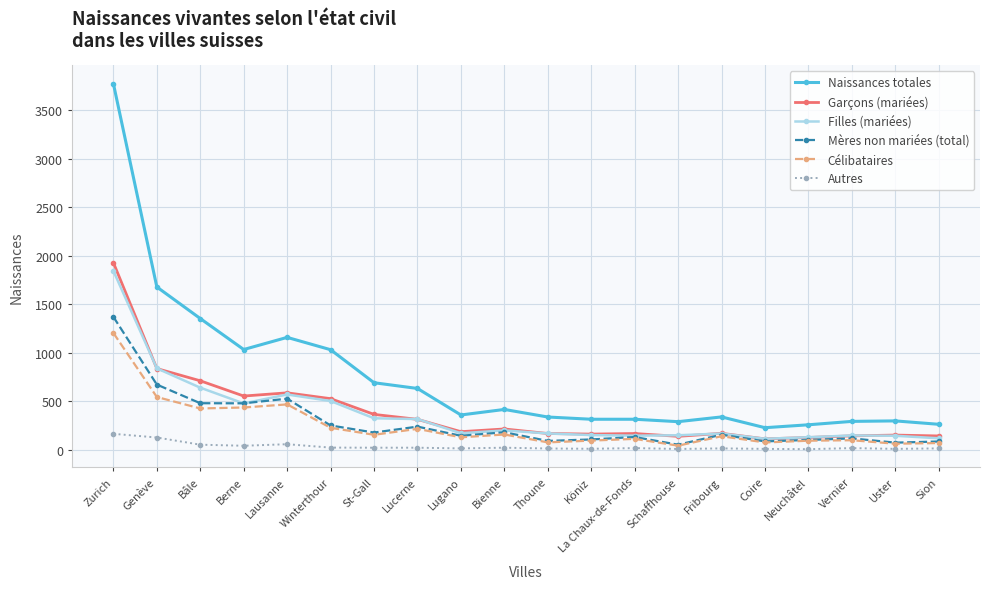

In Filles (mariées), how many points are lower than both neighbors (excluding endpoints)?

4